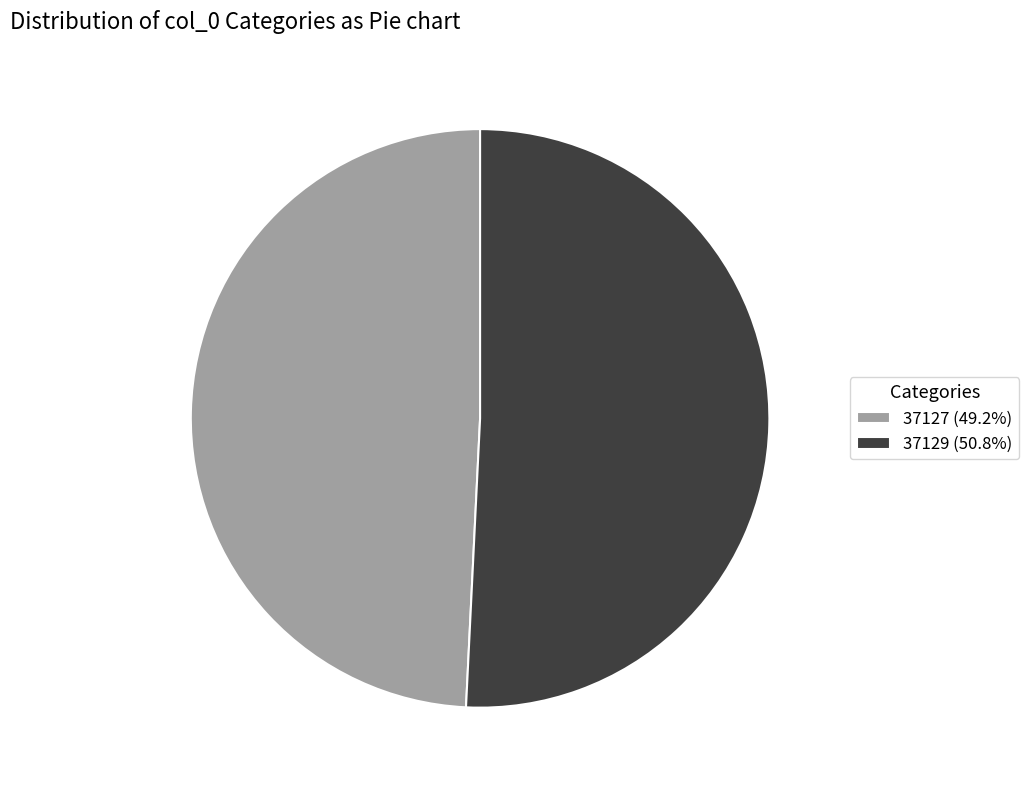

Is it true that 37129 is 60% of the pie?

False